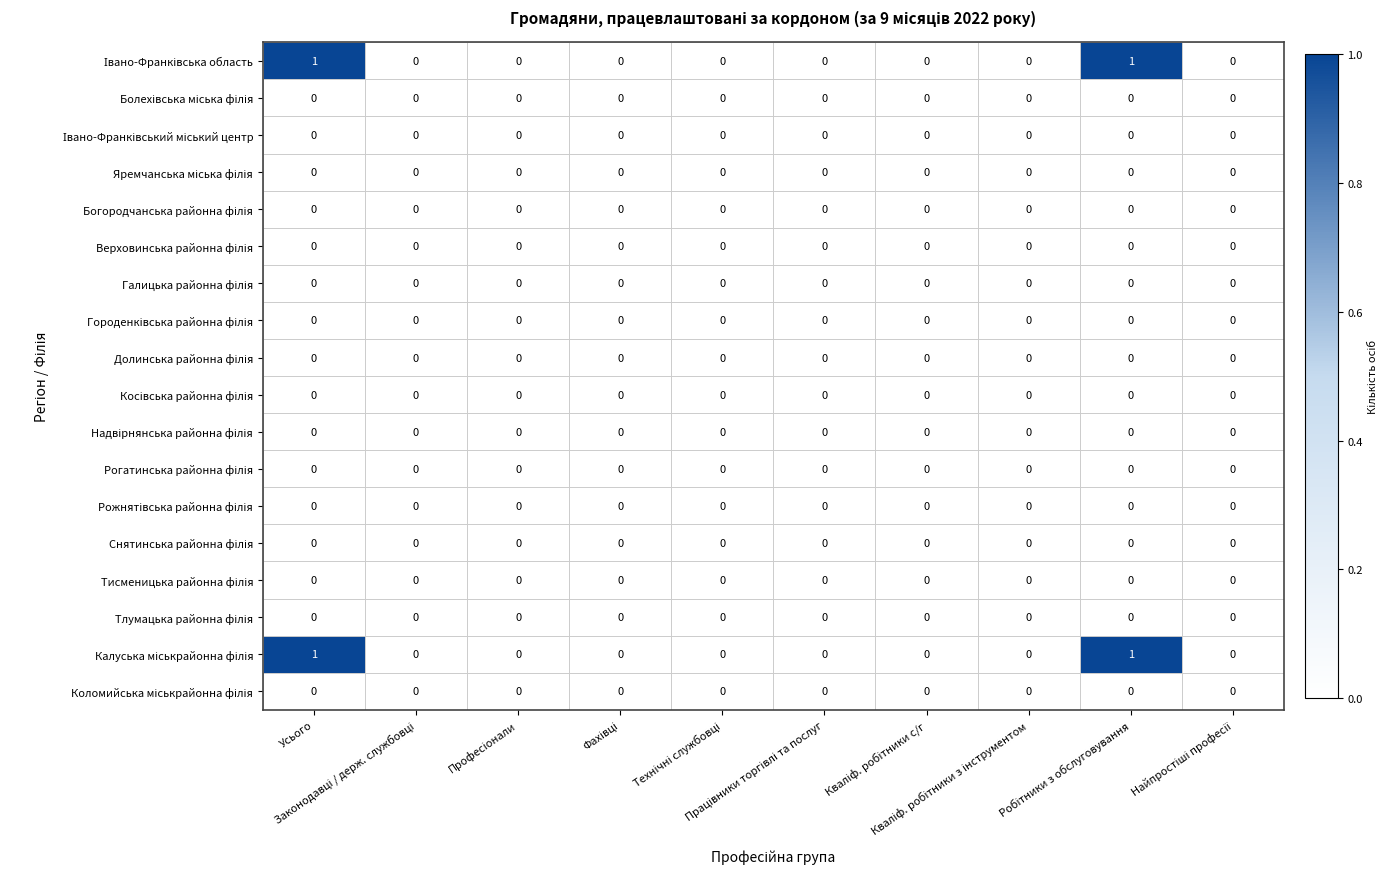

How many categories are shown in the chart?

10